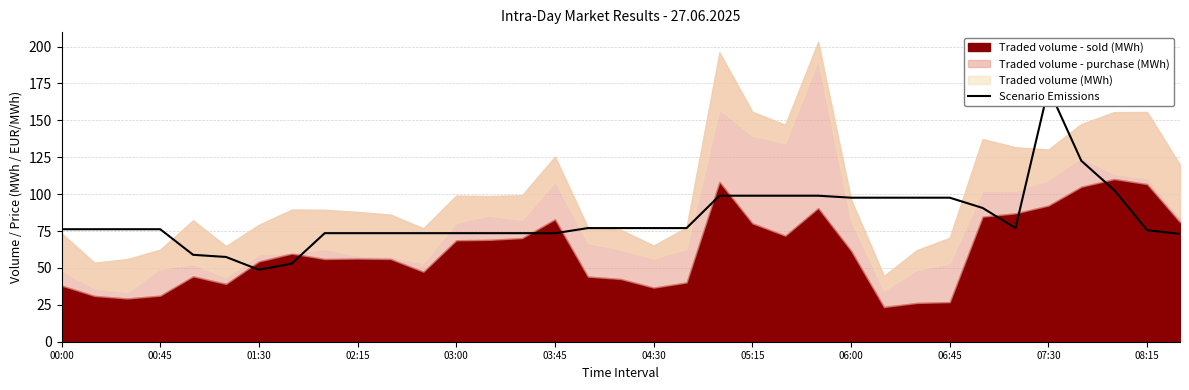

What is the sum of all values?

2918.5